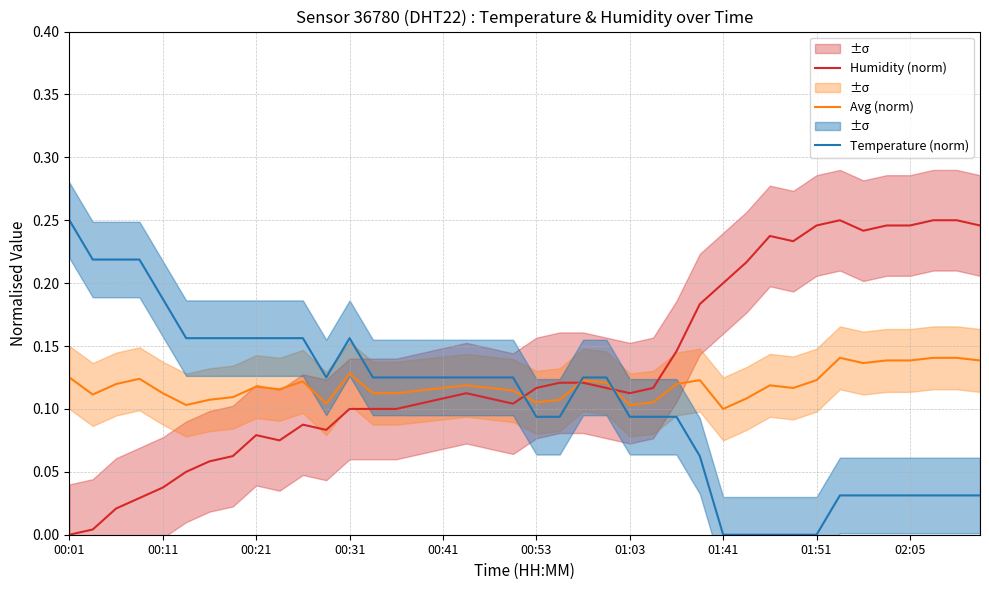

How many intersections are there between Avg (norm) and Humidity (norm)?

3